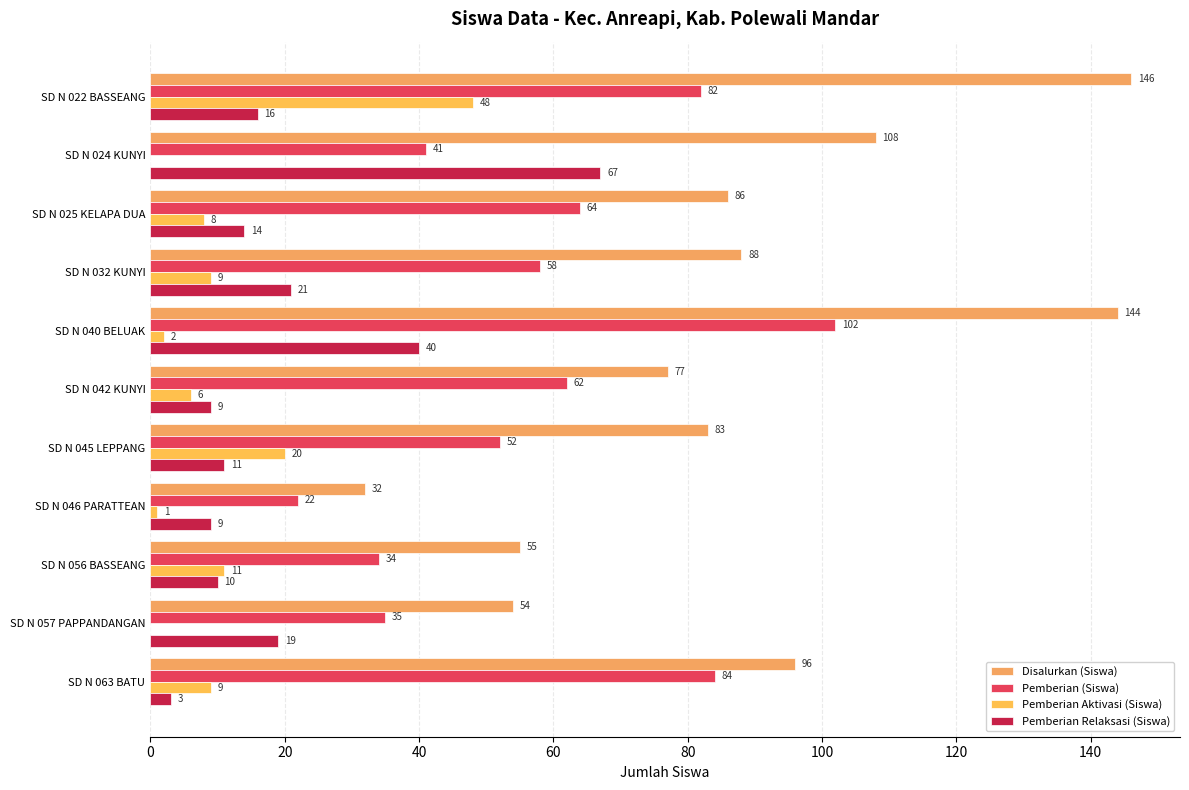

What are all the series names shown in the legend?

Disalurkan (Siswa), Pemberian (Siswa), Pemberian Aktivasi (Siswa), Pemberian Relaksasi (Siswa)